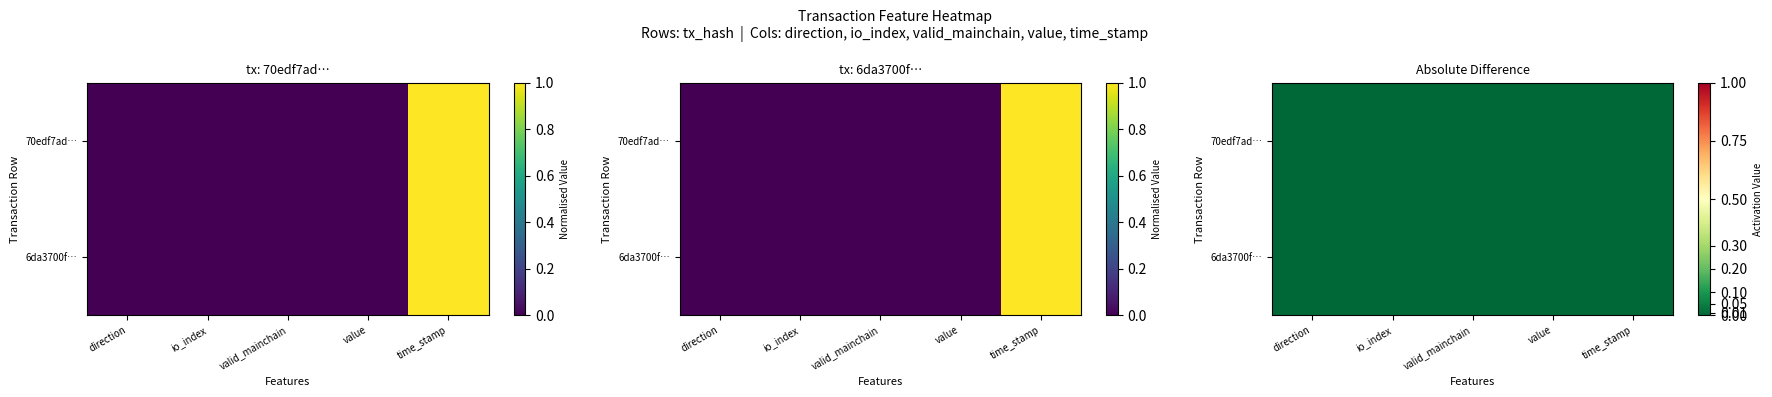

At direction, list the series in order from largest to smallest.

6da3700f…, 70edf7ad…